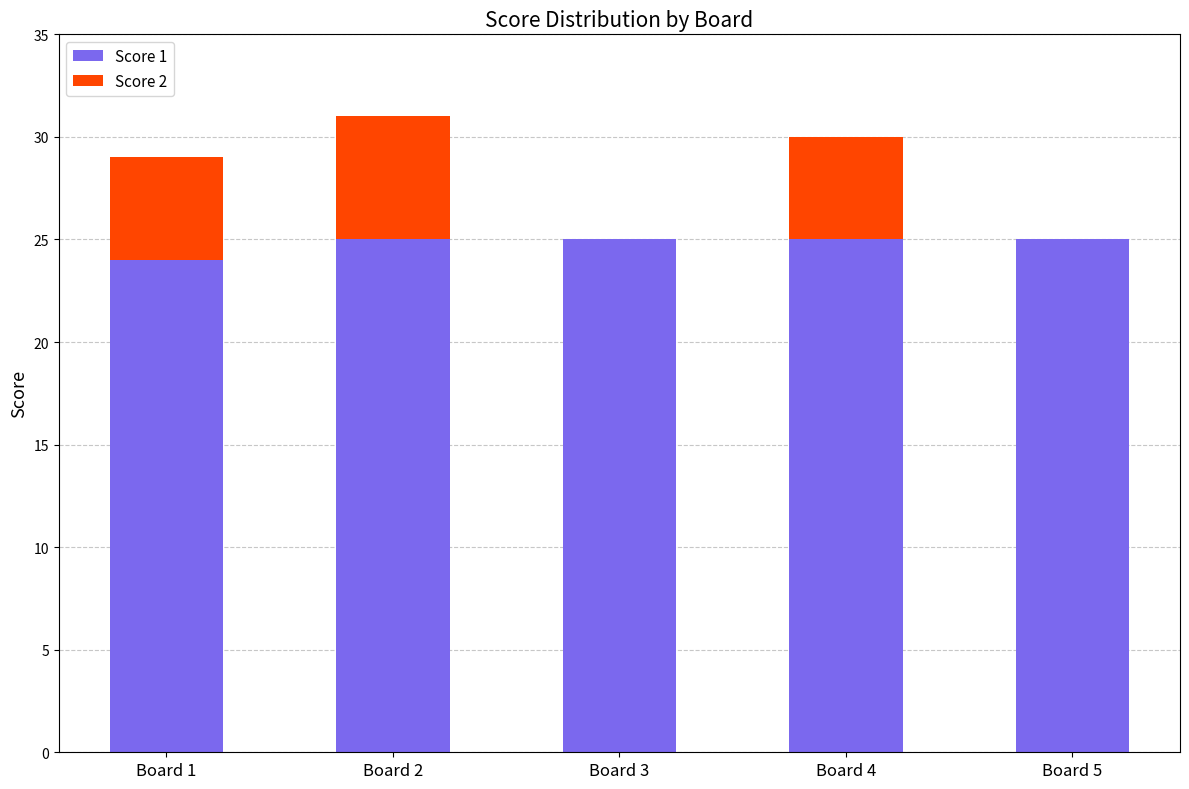

True or false: Score 1 has a value of 25 at Board 5.

True